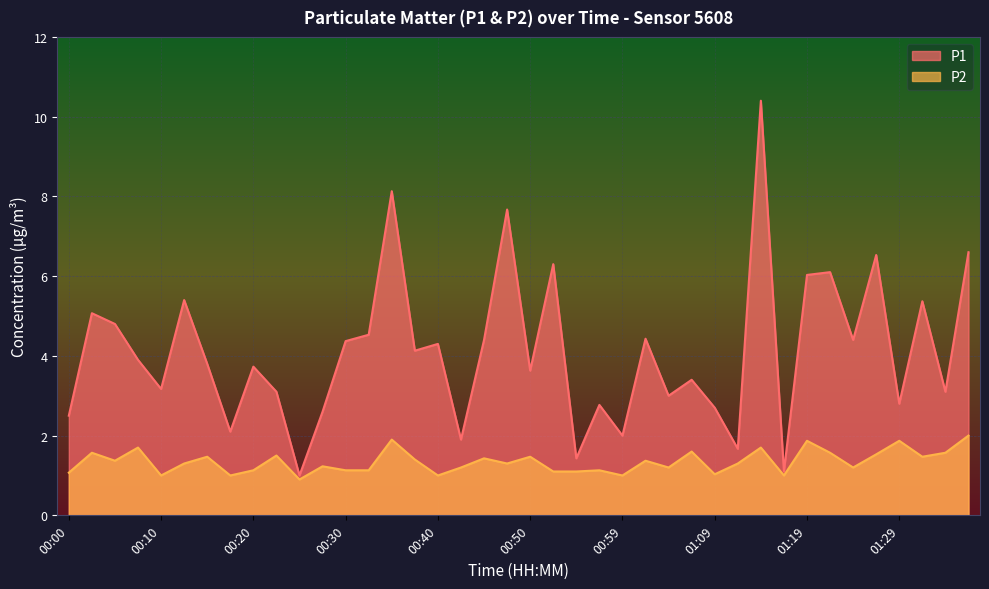

Rank the categories by P2 value from highest to lowest.

01:36, 00:35, 01:19, 01:29, 00:08, 01:14, 01:07, 00:03, 01:21, 01:34, 01:26, 00:23, 00:15, 00:50, 01:31, 00:45, 00:37, 00:05, 01:02, 00:13, 00:47, 01:12, 00:27, 00:42, 01:04, 01:24, 00:20, 00:30, 00:32, 00:57, 00:52, 00:54, 00:00, 01:09, 00:10, 00:18, 00:40, 00:59, 01:16, 00:25